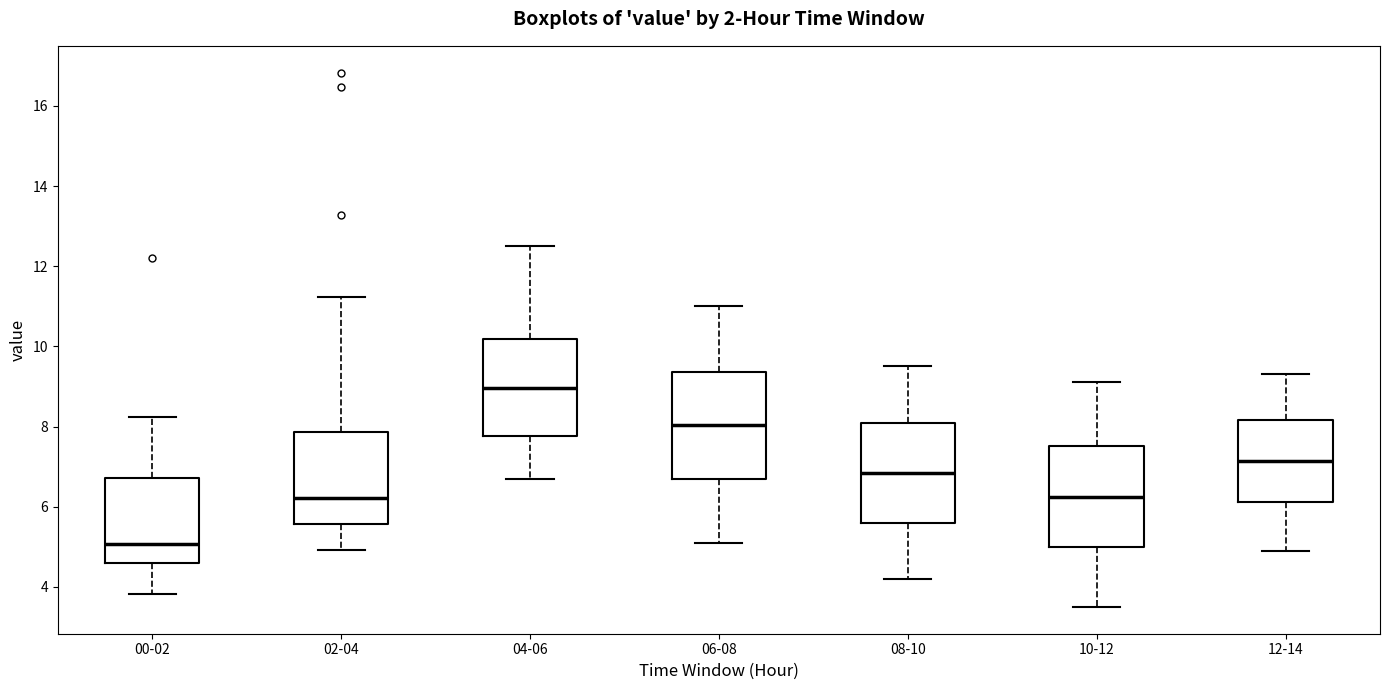

Where does the median line of the box for 12-14 sit on the y-axis? The values are not printed on the chart, so give them approximately, as read against the axis.

7.2